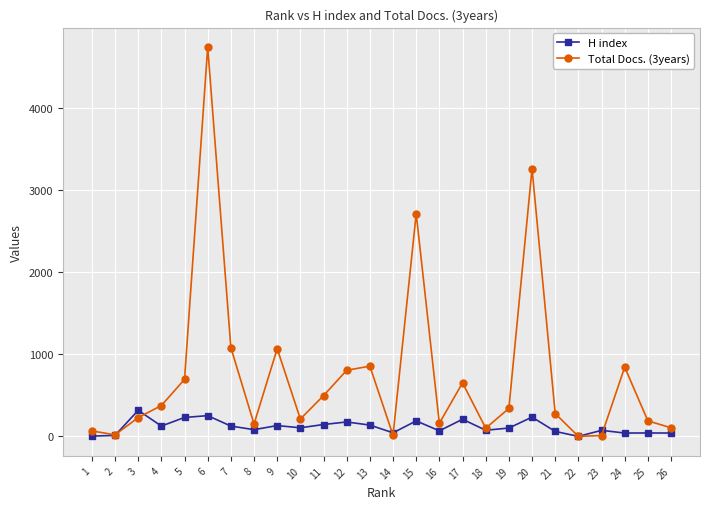

What is the average value of the Total Docs. (3years) series?

749